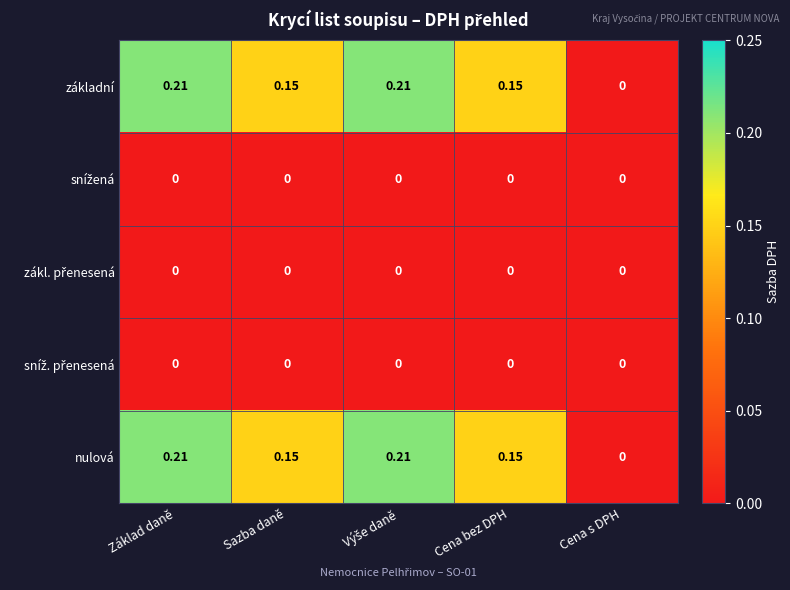

What is the spread (max minus min) of values at Výše daně?

0.2